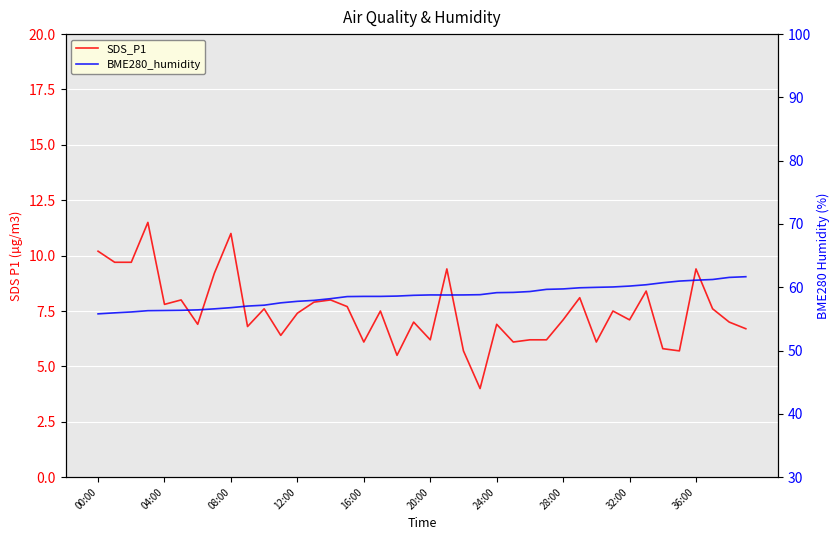

What is the maximum value shown in the chart?

61.7